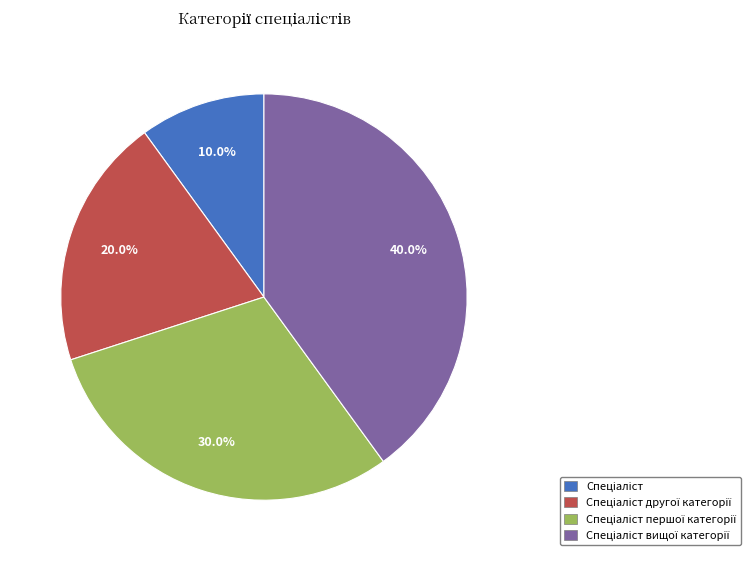

Is there any slice that represents more than half of the pie?

No